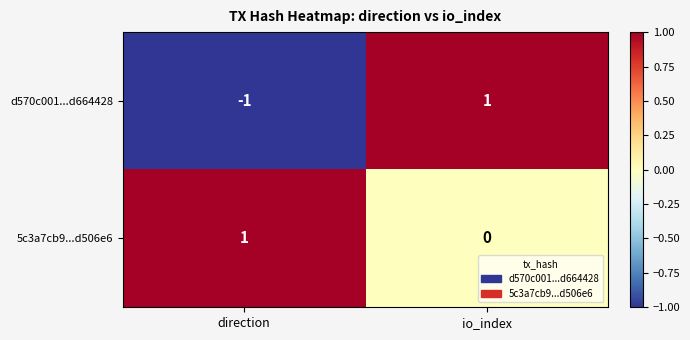

Which series has the largest total across all categories?

5c3a7cb9...d506e6